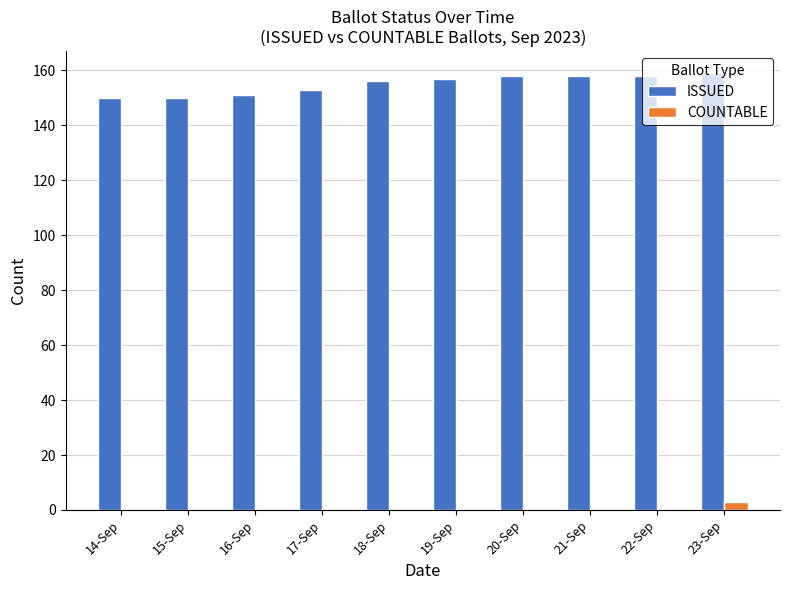

Is it true that ISSUED equals 158 at 20-Sep?

True